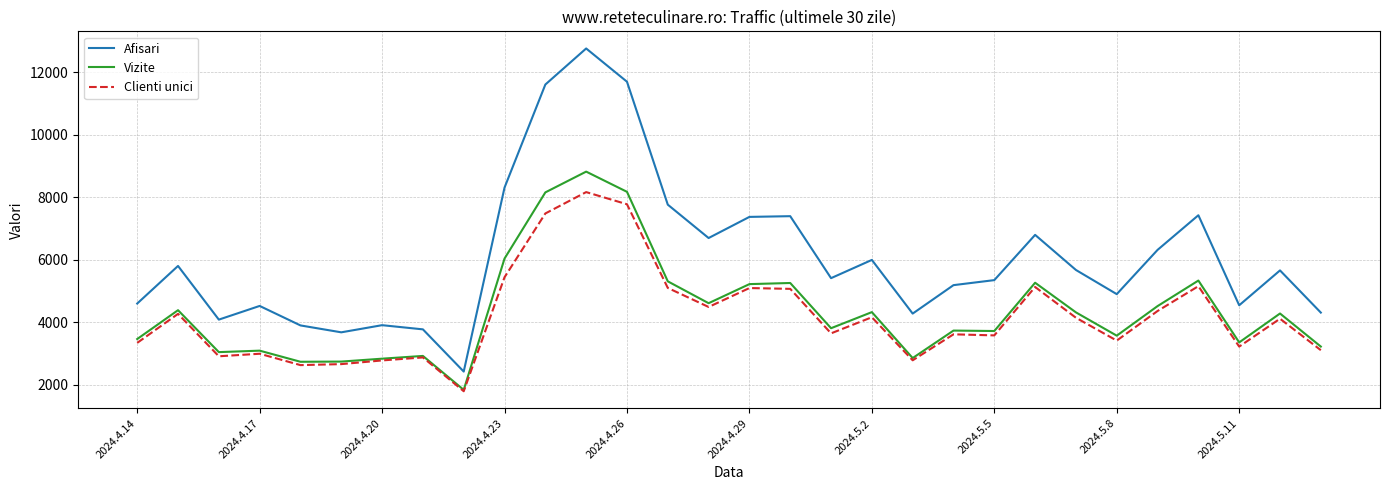

Which series has the largest total across all categories?

Afisari